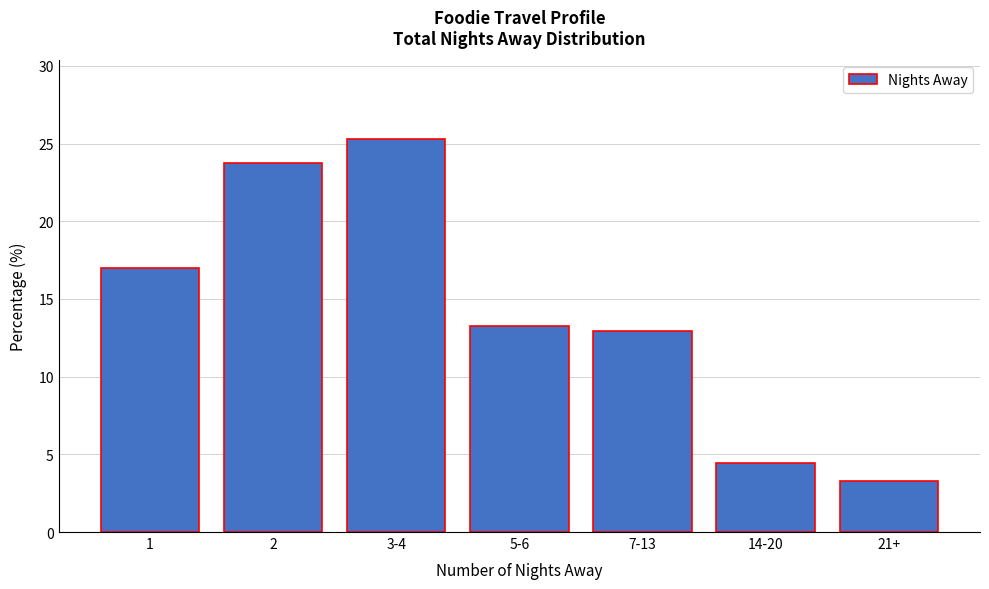

Reading right to left, transcribe all the data shown in this chart.

21+=3.3	14-20=4.5	7-13=12.9	5-6=13.2	3-4=25.3	2=23.8	1=17.0